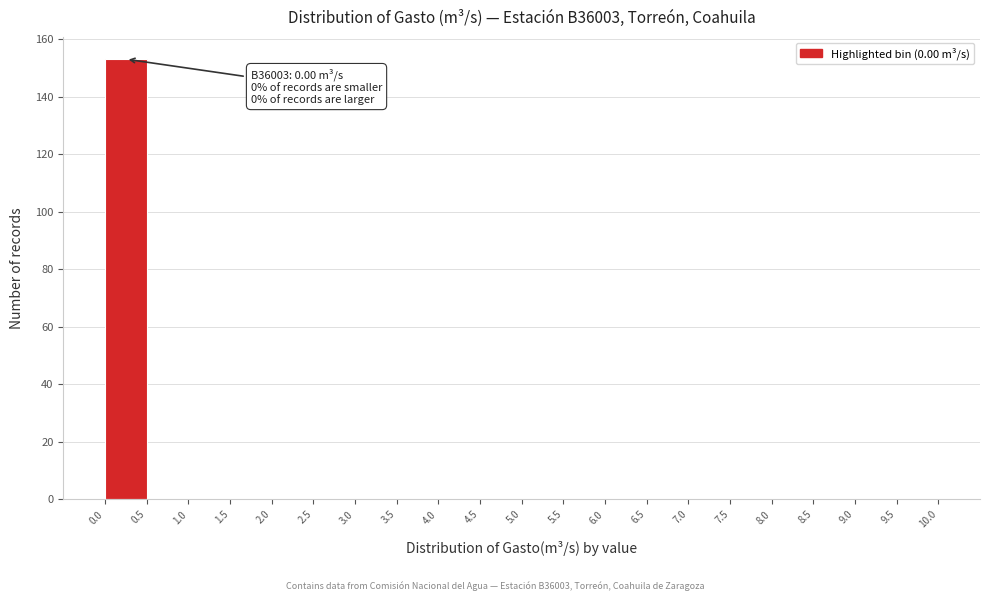

Which range on the x-axis has the tallest bar?

0.0 to 0.5